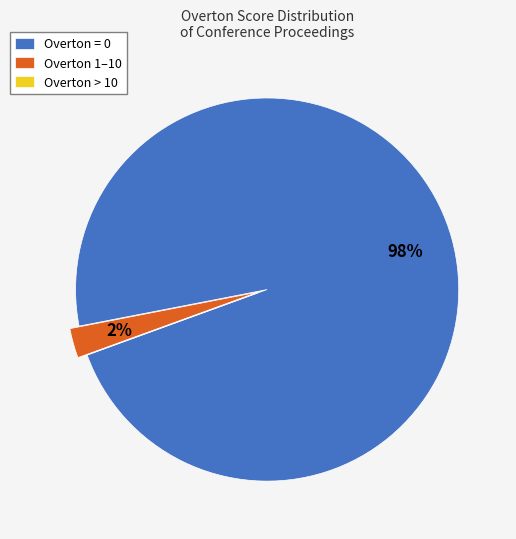

The Overton = 0 slice represents 98% of the pie. True or false?

True